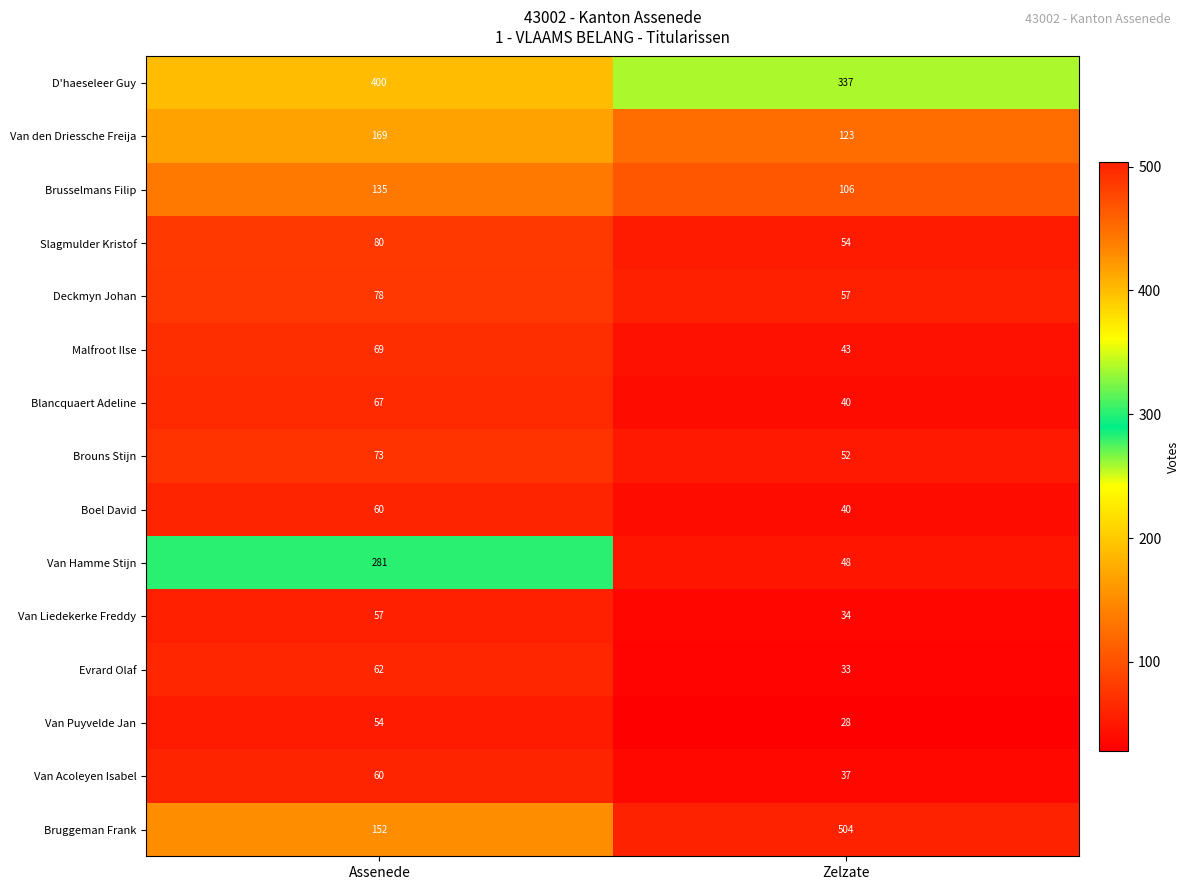

Which series has the largest range (max minus min)?

Bruggeman Frank